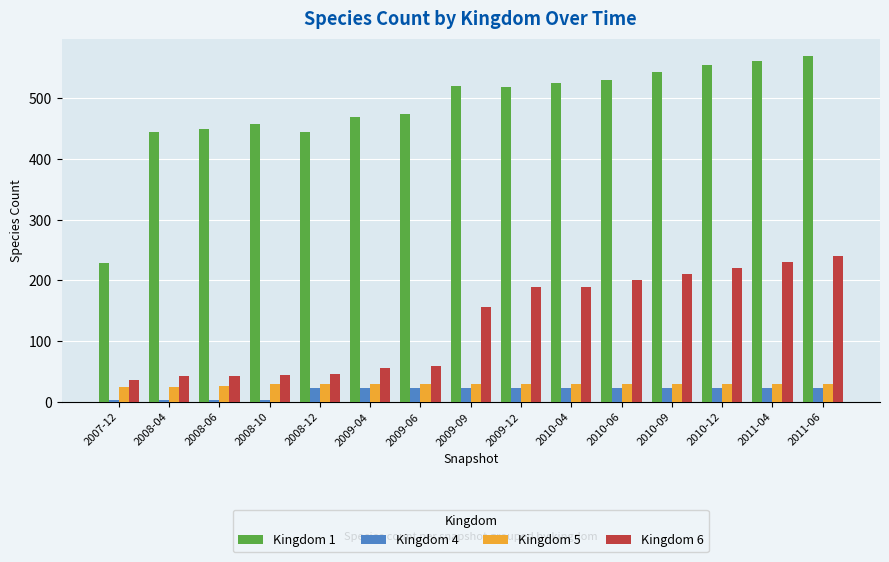

Which series has the widest spread of values?

Kingdom 1